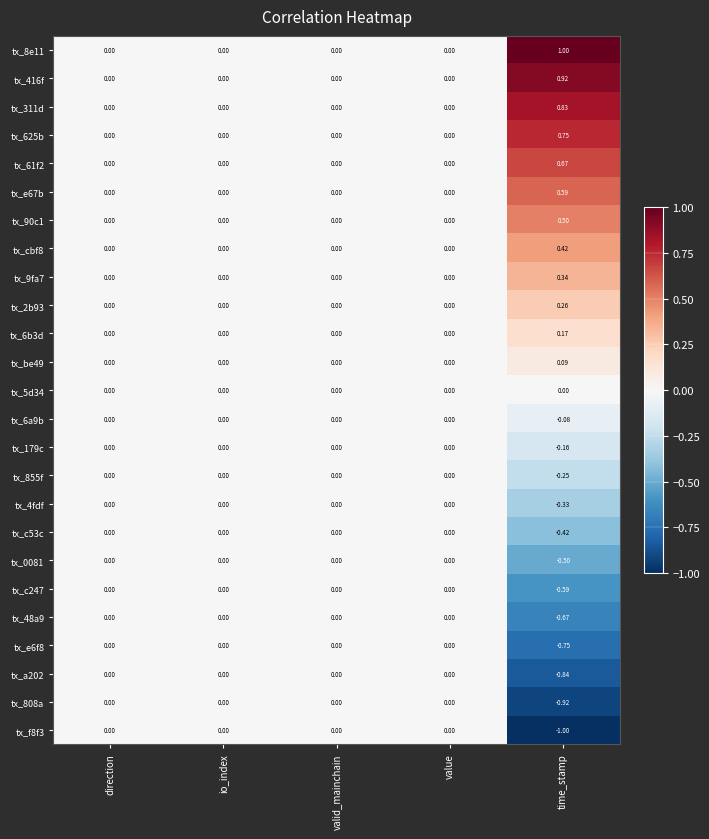

Is the value of tx_c53c at io_index greater than the value of tx_855f at time_stamp?

Yes